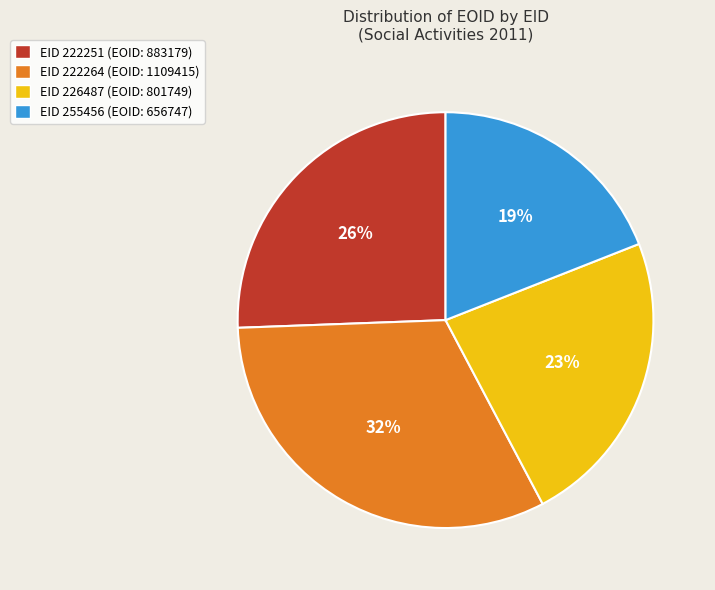

Rank the categories by value from highest to lowest.

EID 222264 (EOID: 1109415), EID 222251 (EOID: 883179), EID 226487 (EOID: 801749), EID 255456 (EOID: 656747)